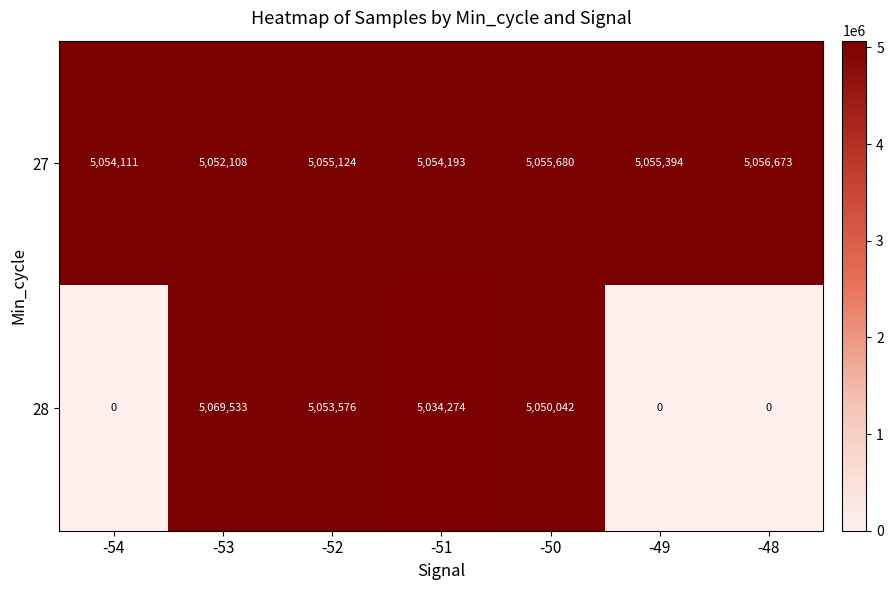

Where is 28 nearest to the value 2534766?

-51